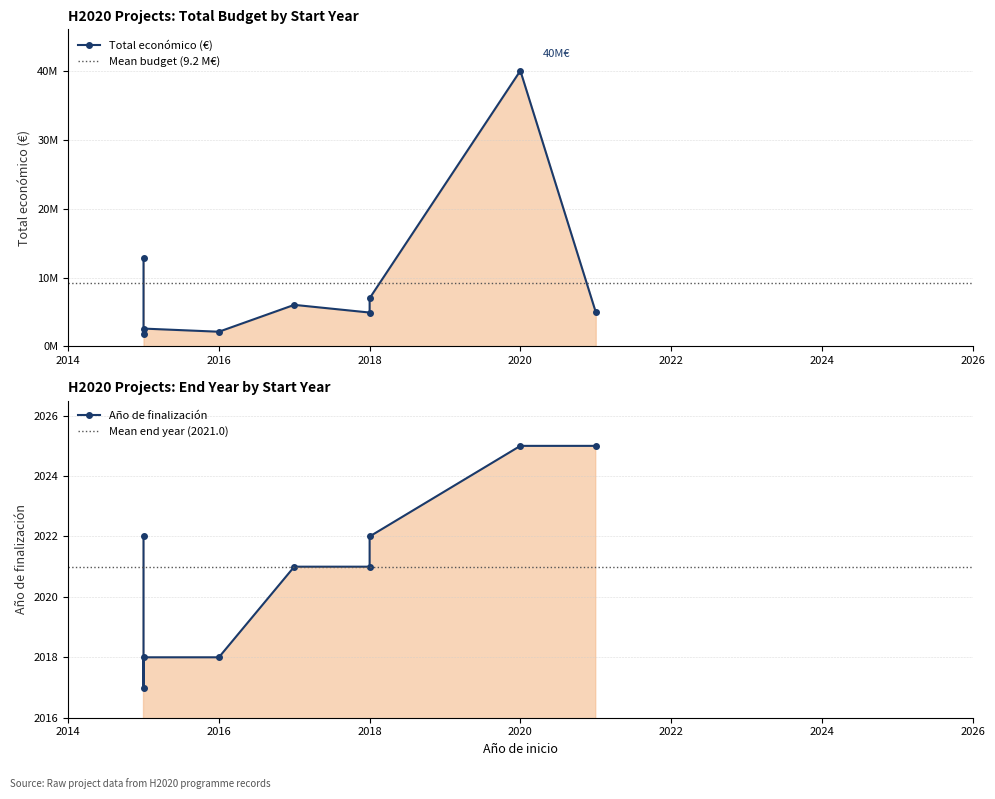

Which category has the highest value in the Año de finalización series?

2021